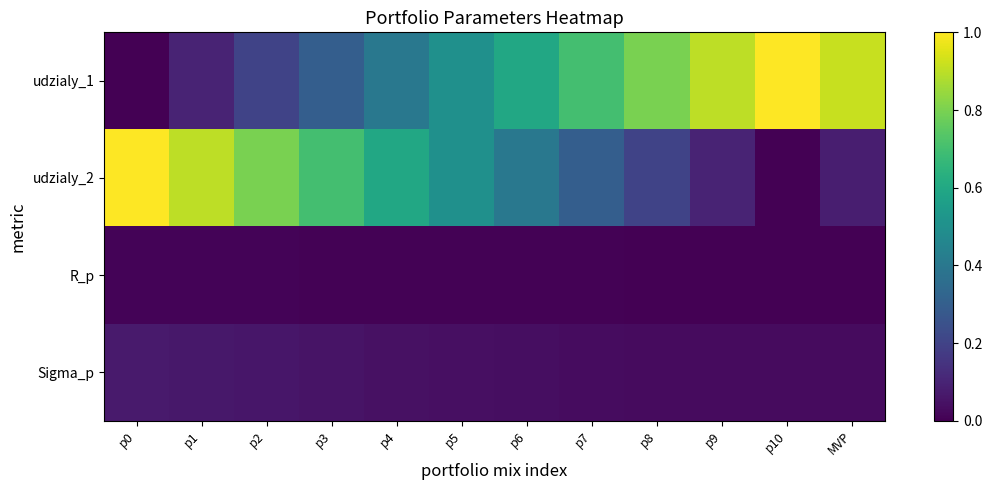

Reading right to left, what are all the values shown in this chart?

udzialy_1: MVP=0.9	p10=1.0	p9=0.9	p8=0.8	p7=0.7	p6=0.6	p5=0.5	p4=0.4	p3=0.3	p2=0.2	p1=0.1	p0=0.0
udzialy_2: MVP=0.1	p10=0.0	p9=0.1	p8=0.2	p7=0.3	p6=0.4	p5=0.5	p4=0.6	p3=0.7	p2=0.8	p1=0.9	p0=1.0
R_p: MVP=0.0	p10=0.0	p9=0.0	p8=0.0	p7=0.0	p6=0.0	p5=0.0	p4=0.0	p3=0.0	p2=0.0	p1=0.0	p0=0.0
Sigma_p: MVP=0.0	p10=0.0	p9=0.0	p8=0.0	p7=0.0	p6=0.0	p5=0.0	p4=0.0	p3=0.1	p2=0.1	p1=0.1	p0=0.1